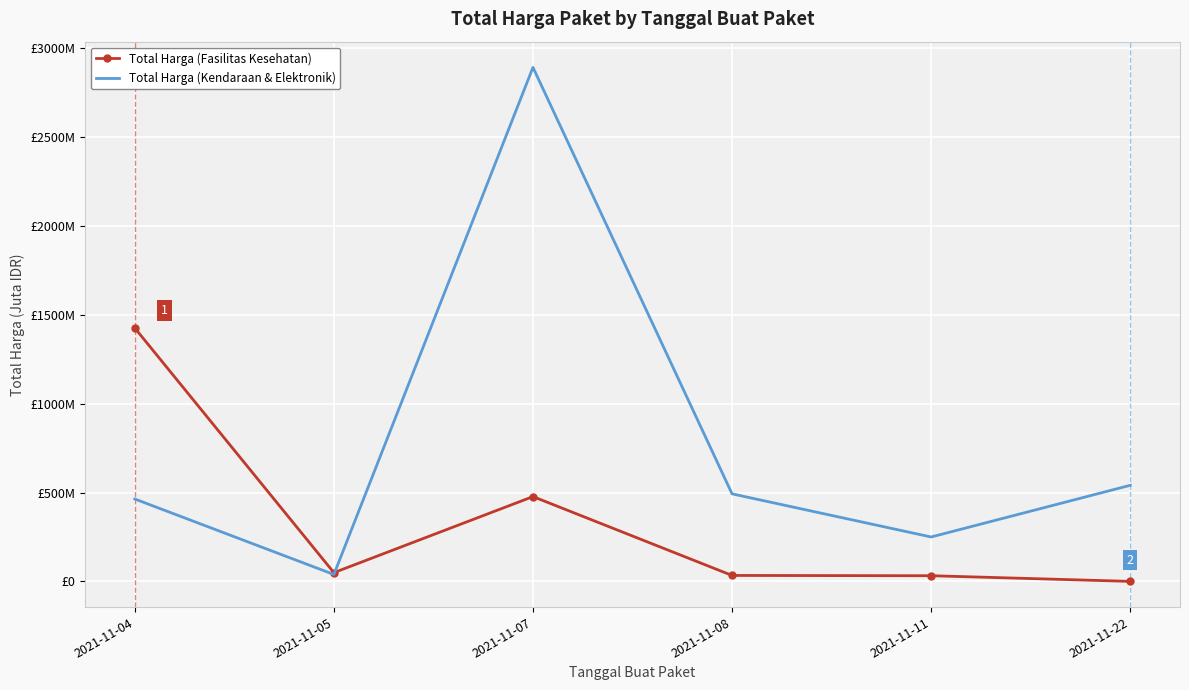

What is the difference between the maximum and second lowest values in the Total Harga (Fasilitas Kesehatan) series?

1393.4